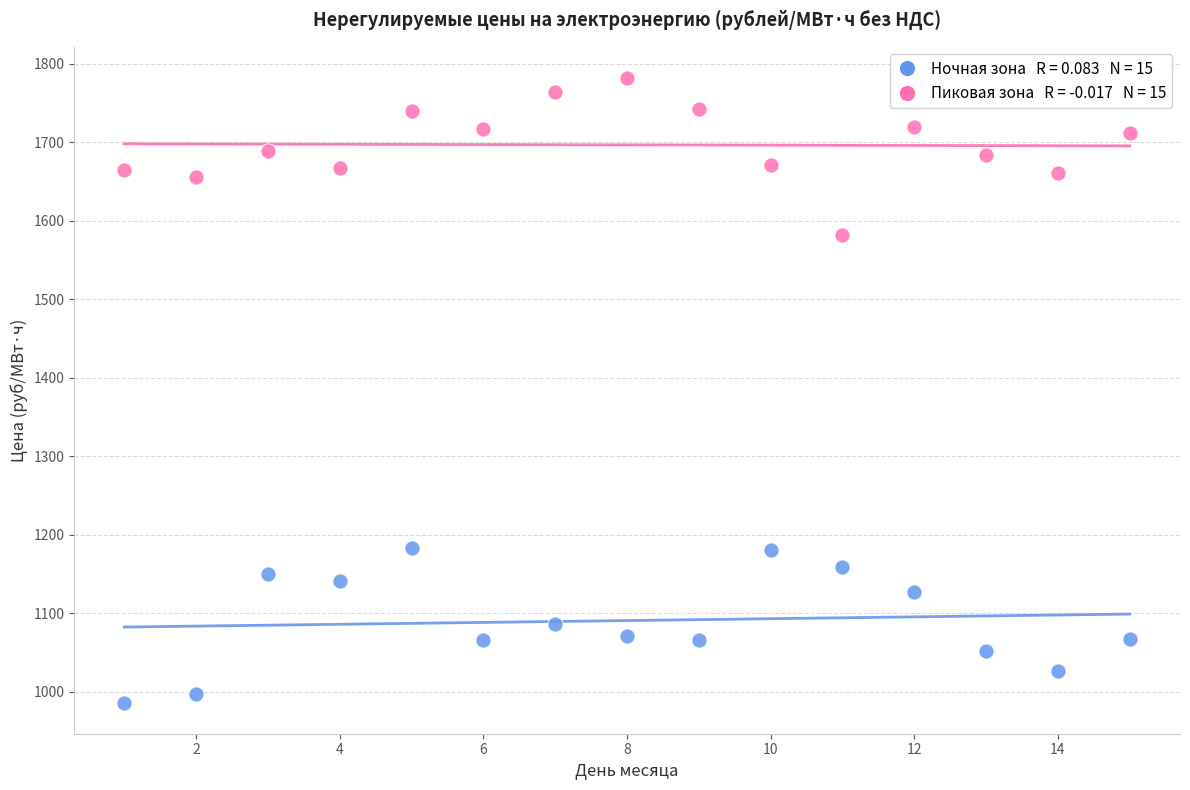

Across all data points, what is the range of Y values (max minus min)?

795.8